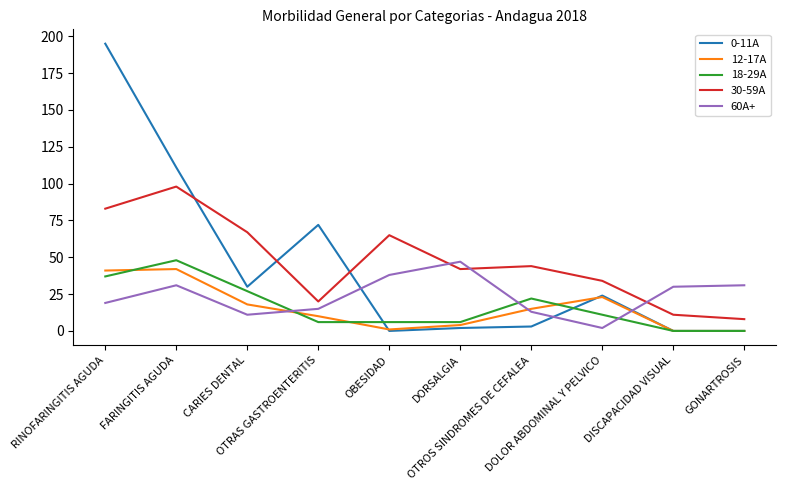

At how many categories does at least one series exceed 126?

1